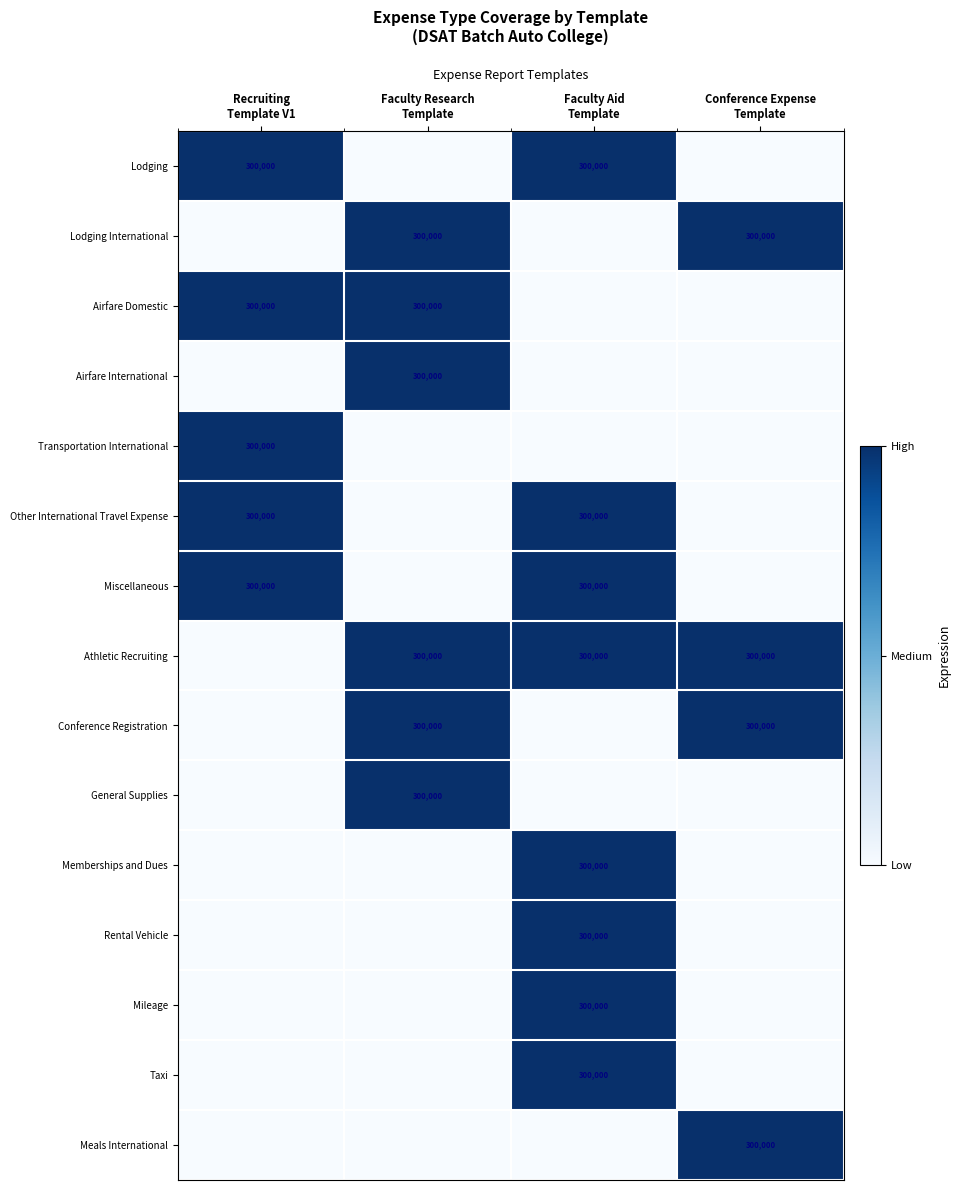

Where is Meals International nearest to the value 0?

Recruiting Template V1